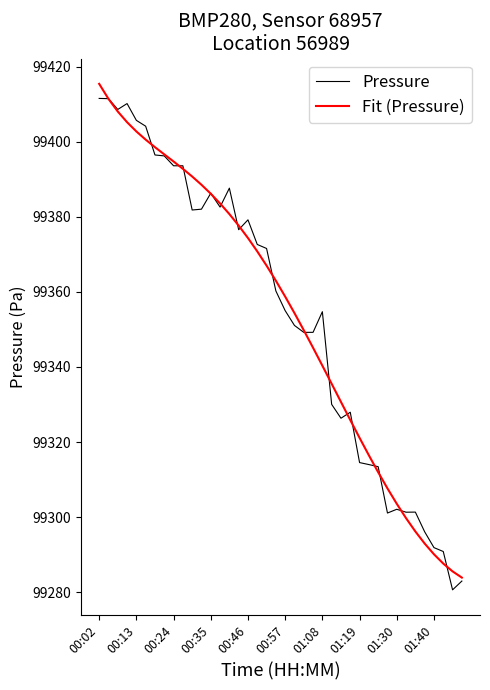

What is the maximum value for Fit (Pressure)?

99415.4